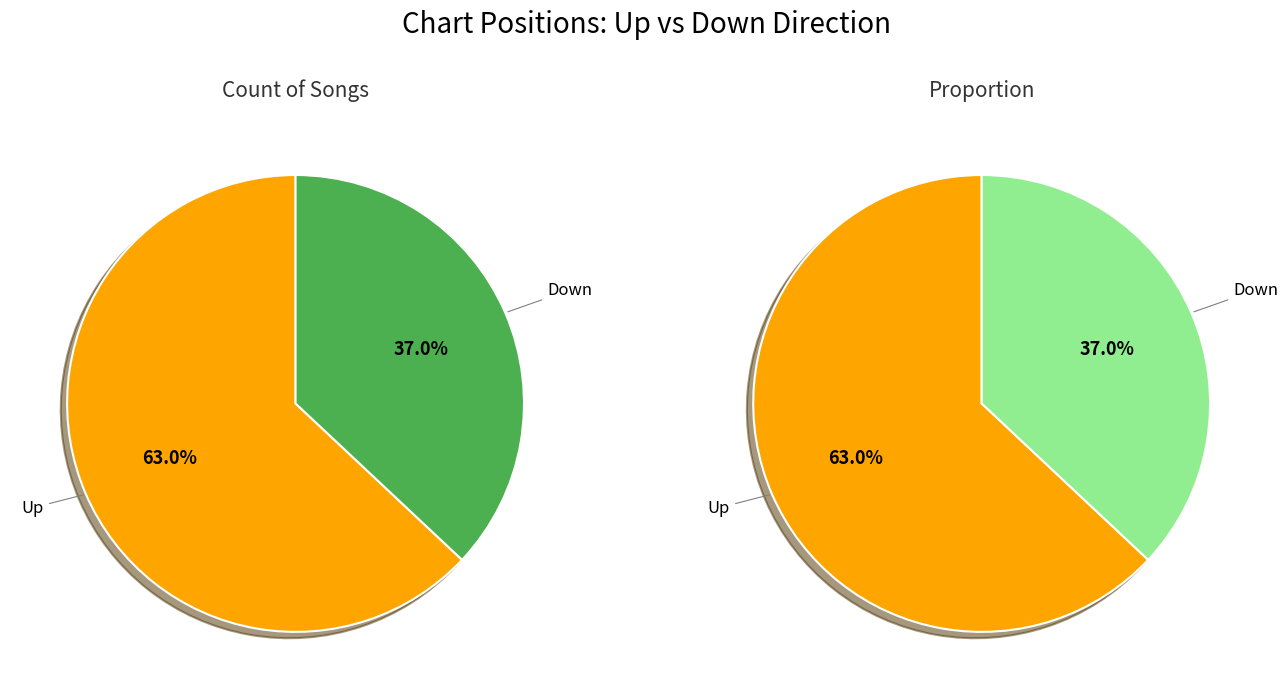

Does down account for over 50% of the chart?

No